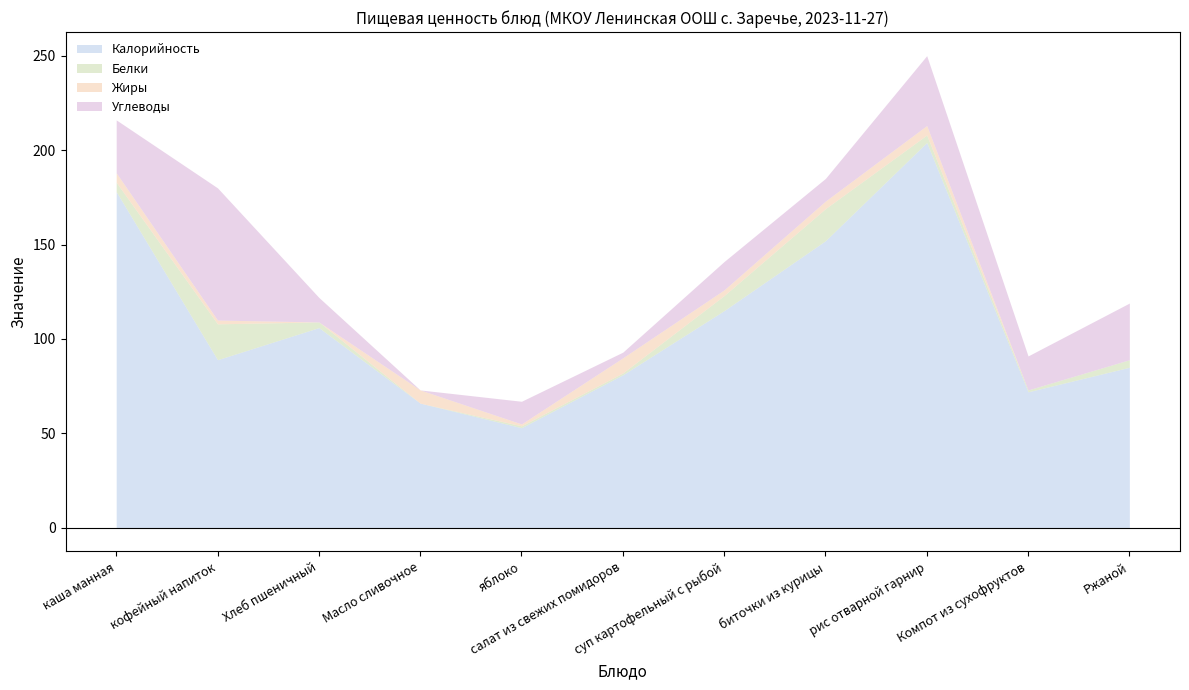

Where is the first local maximum for Жиры?

Масло сливочное